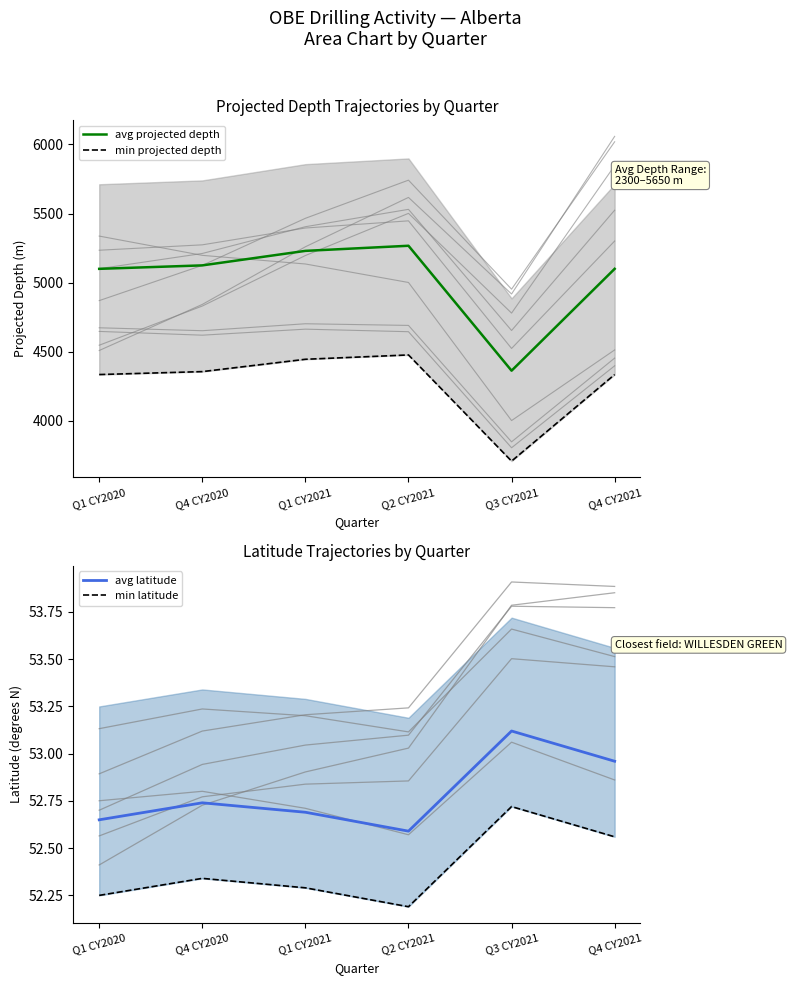

What is the value of the avg latitude point at the 1st from the left?

52.6